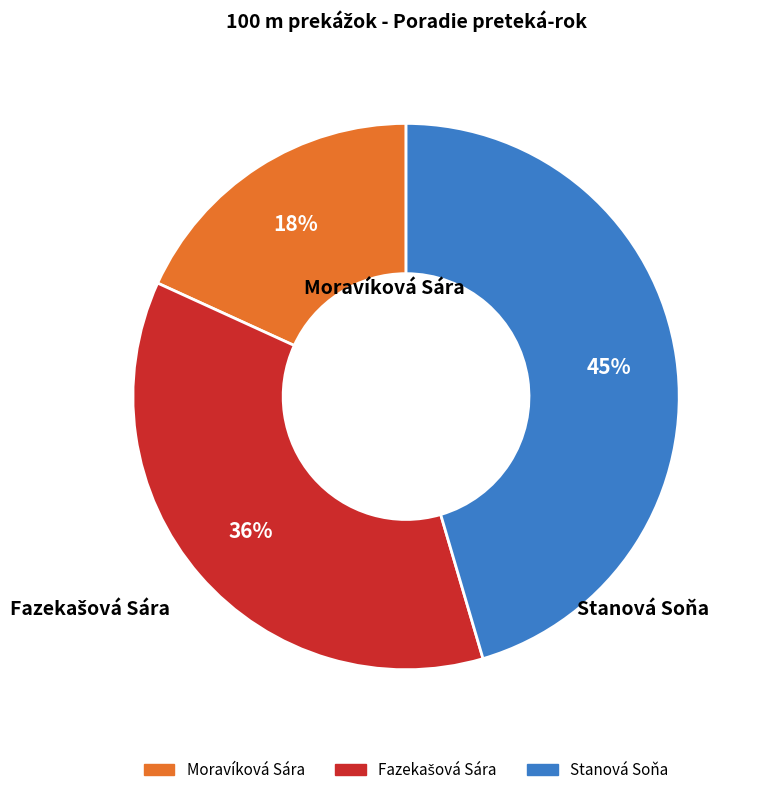

How many segments does this pie chart have?

3